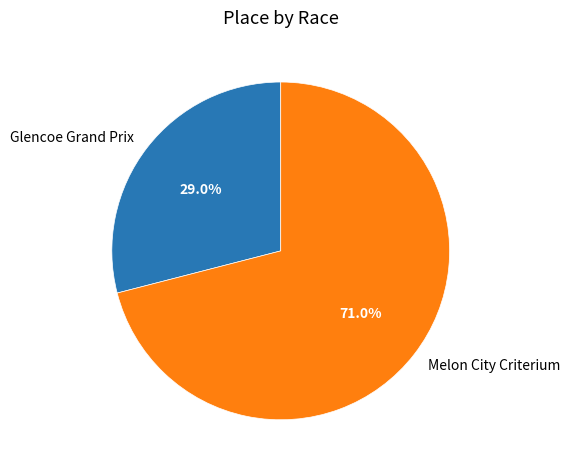

How many slices are in this pie chart?

2